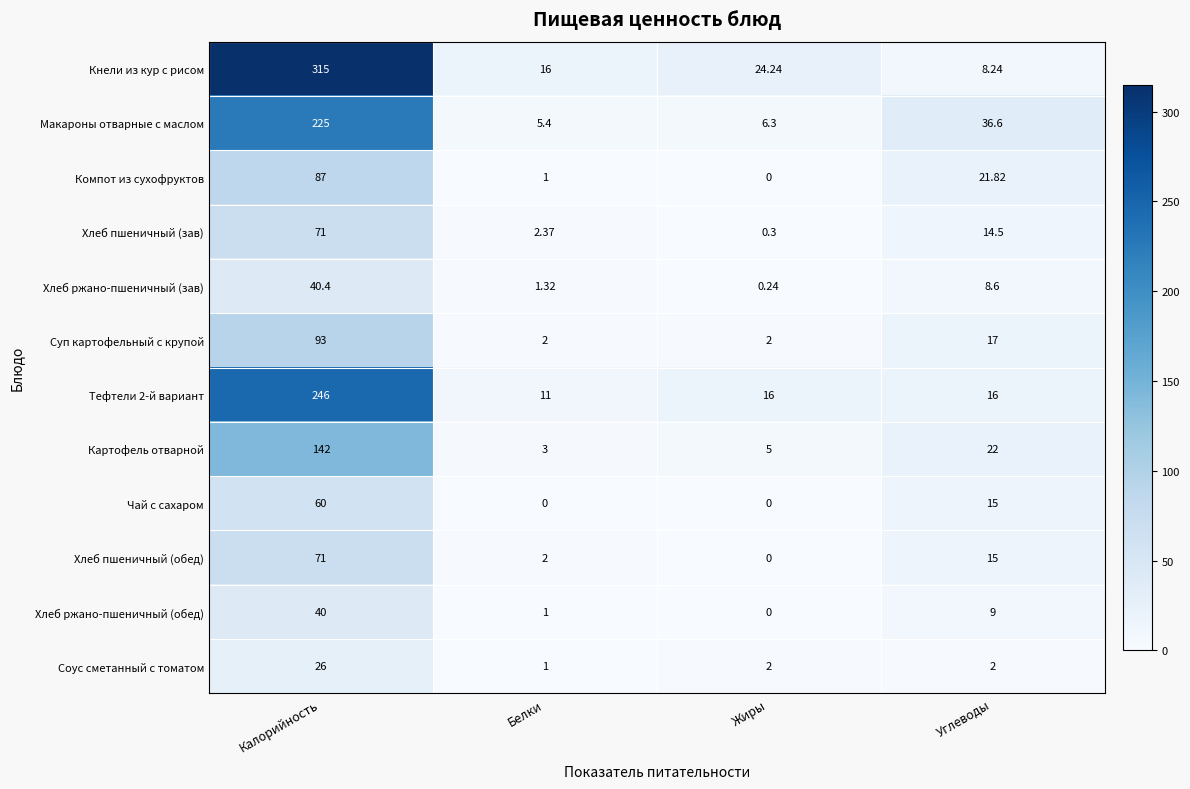

Where does the Хлеб ржано-пшеничный (зав) series first go above 8?

Калорийность